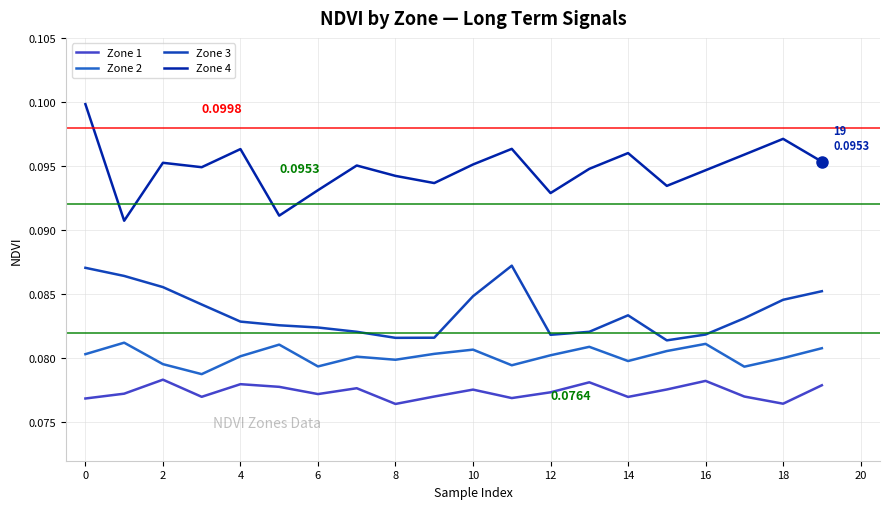

Which series has the largest range (max minus min)?

Zone 4